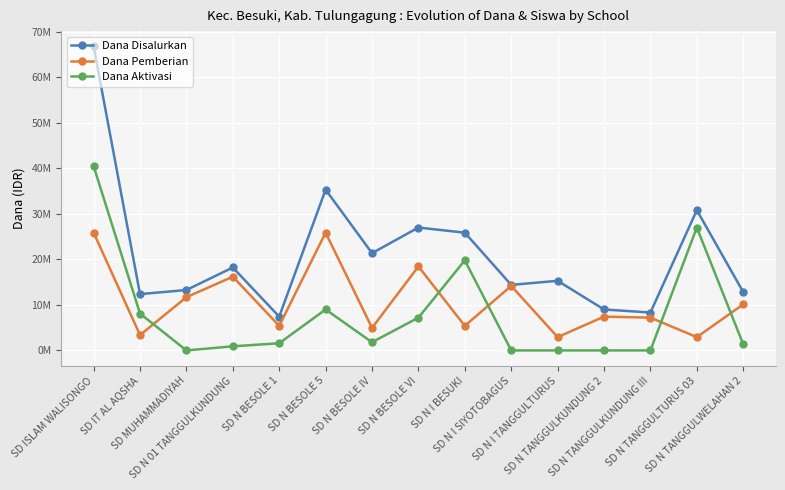

True or false: Dana Aktivasi and Dana Pemberian cross at least once.

True